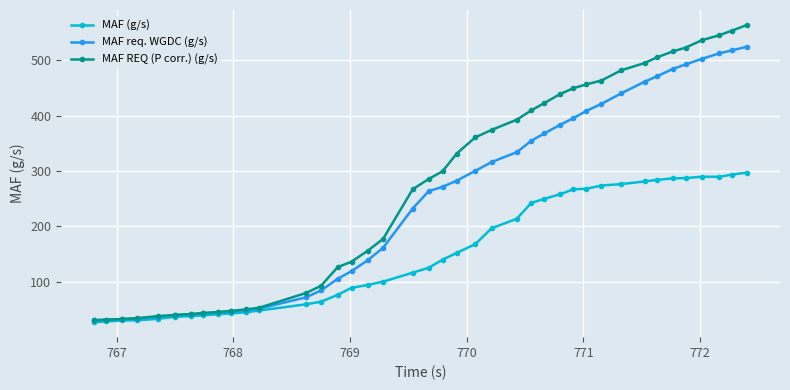

Which series has the largest range (max minus min)?

MAF REQ (P corr.) (g/s)